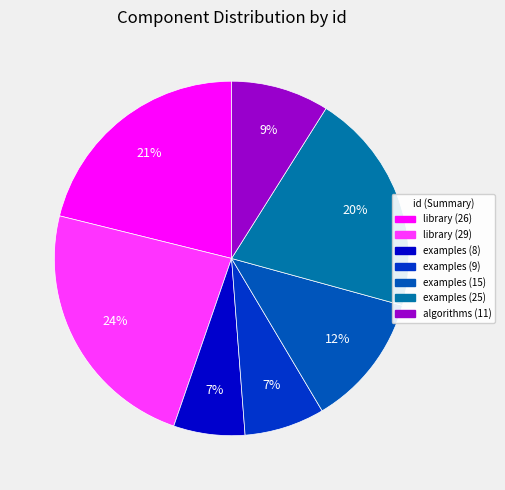

Which category has the smallest portion of the pie?

examples (8)